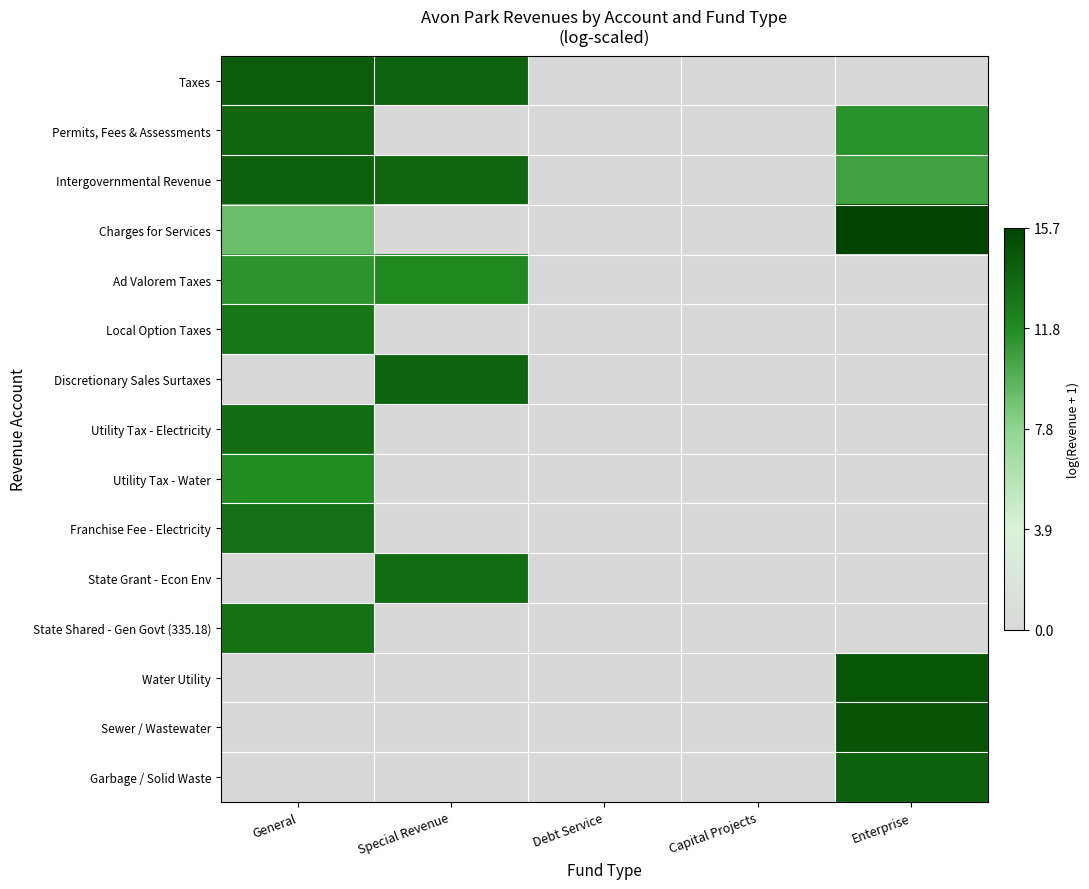

Reading right to left, transcribe all the data shown in this chart.

Taxes: Enterprise=0.0	Capital Projects=0.0	Debt Service=0.0	Special Revenue=14.0	General=14.3
Permits, Fees & Assessments: Enterprise=11.4	Capital Projects=0.0	Debt Service=0.0	Special Revenue=0.0	General=13.8
Intergovernmental Revenue: Enterprise=10.7	Capital Projects=0.0	Debt Service=0.0	Special Revenue=13.8	General=14.1
Charges for Services: Enterprise=15.7	Capital Projects=0.0	Debt Service=0.0	Special Revenue=0.0	General=9.1
Ad Valorem Taxes: Enterprise=0.0	Capital Projects=0.0	Debt Service=0.0	Special Revenue=11.9	General=11.3
Local Option Taxes: Enterprise=0.0	Capital Projects=0.0	Debt Service=0.0	Special Revenue=0.0	General=12.9
Discretionary Sales Surtaxes: Enterprise=0.0	Capital Projects=0.0	Debt Service=0.0	Special Revenue=13.9	General=0.0
Utility Tax - Electricity: Enterprise=0.0	Capital Projects=0.0	Debt Service=0.0	Special Revenue=0.0	General=13.5
Utility Tax - Water: Enterprise=0.0	Capital Projects=0.0	Debt Service=0.0	Special Revenue=0.0	General=11.8
Franchise Fee - Electricity: Enterprise=0.0	Capital Projects=0.0	Debt Service=0.0	Special Revenue=0.0	General=13.2
State Grant - Econ Env: Enterprise=0.0	Capital Projects=0.0	Debt Service=0.0	Special Revenue=13.5	General=0.0
State Shared - Gen Govt (335.18): Enterprise=0.0	Capital Projects=0.0	Debt Service=0.0	Special Revenue=0.0	General=13.2
Water Utility: Enterprise=14.7	Capital Projects=0.0	Debt Service=0.0	Special Revenue=0.0	General=0.0
Sewer / Wastewater: Enterprise=14.8	Capital Projects=0.0	Debt Service=0.0	Special Revenue=0.0	General=0.0
Garbage / Solid Waste: Enterprise=14.1	Capital Projects=0.0	Debt Service=0.0	Special Revenue=0.0	General=0.0